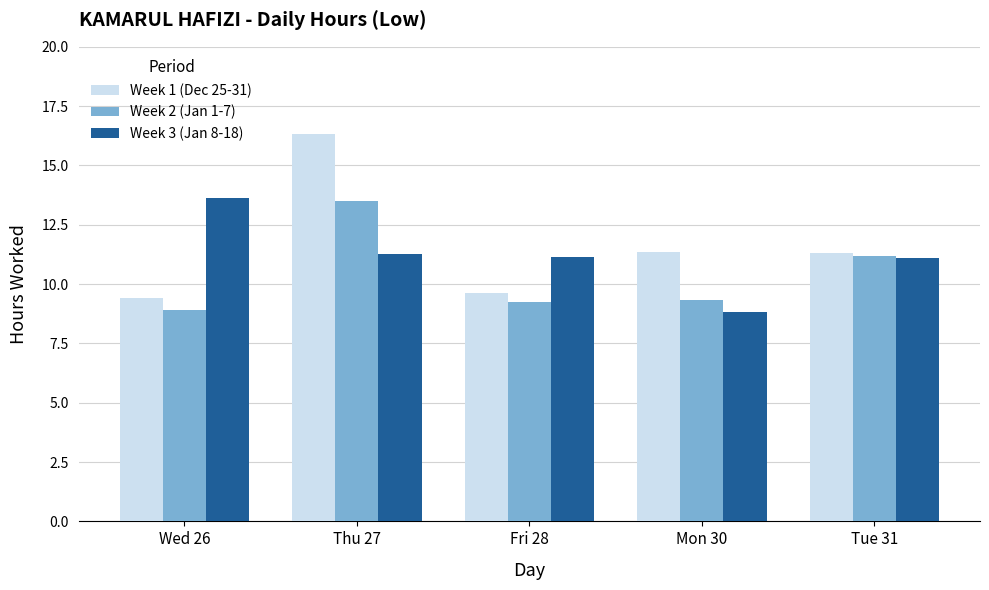

The value of Week 2 (Jan 1-7) at Thu 27 is 13.5. True or false?

True